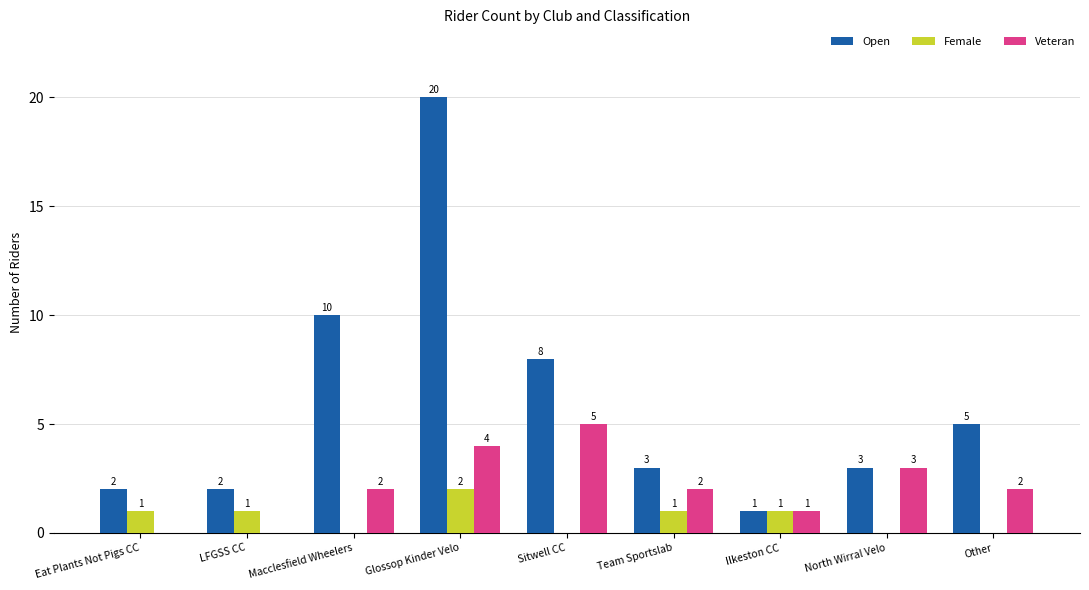

Reading left to right, extract all data points from this chart.

Open: Eat Plants Not Pigs CC=2	LFGSS CC=2	Macclesfield Wheelers=10	Glossop Kinder Velo=20	Sitwell CC=8	Team Sportslab=3	Ilkeston CC=1	North Wirral Velo=3	Other=5
Female: Eat Plants Not Pigs CC=1	LFGSS CC=1	Macclesfield Wheelers=0	Glossop Kinder Velo=2	Sitwell CC=0	Team Sportslab=1	Ilkeston CC=1	North Wirral Velo=0	Other=0
Veteran: Eat Plants Not Pigs CC=0	LFGSS CC=0	Macclesfield Wheelers=2	Glossop Kinder Velo=4	Sitwell CC=5	Team Sportslab=2	Ilkeston CC=1	North Wirral Velo=3	Other=2